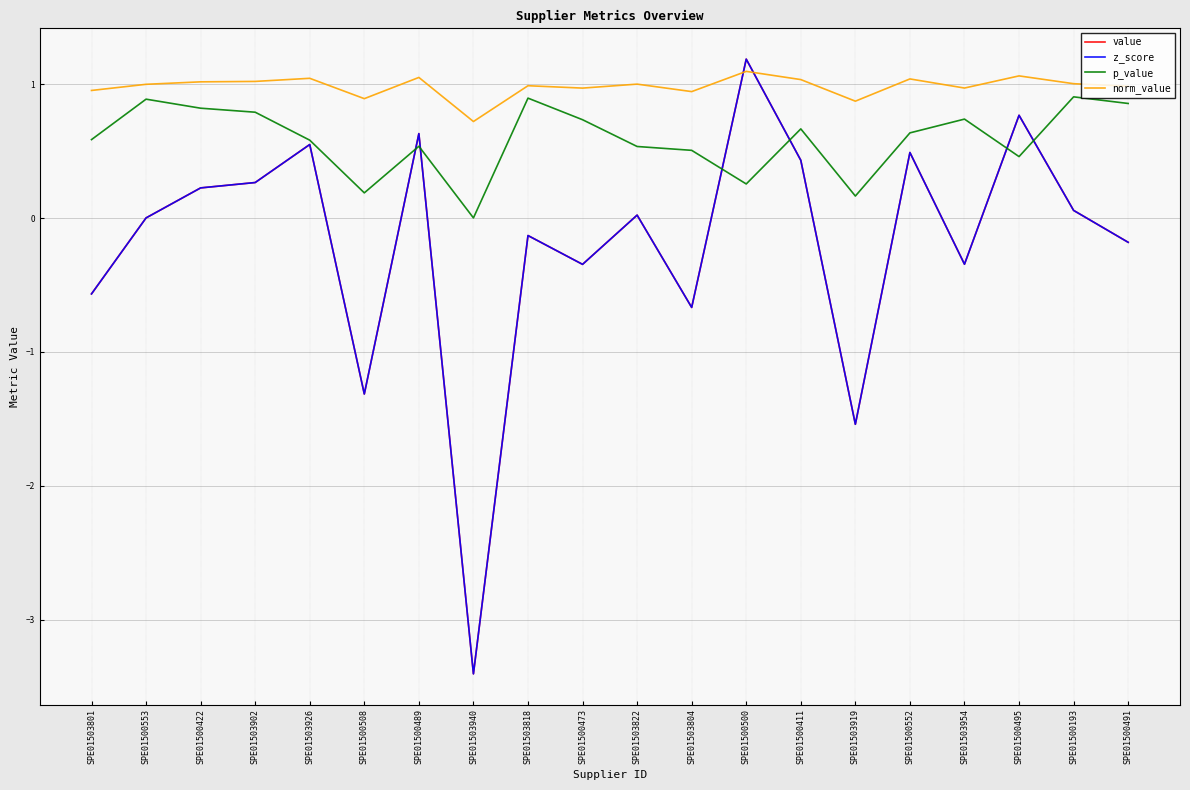

Is this an area chart (filled region under the line)?

No